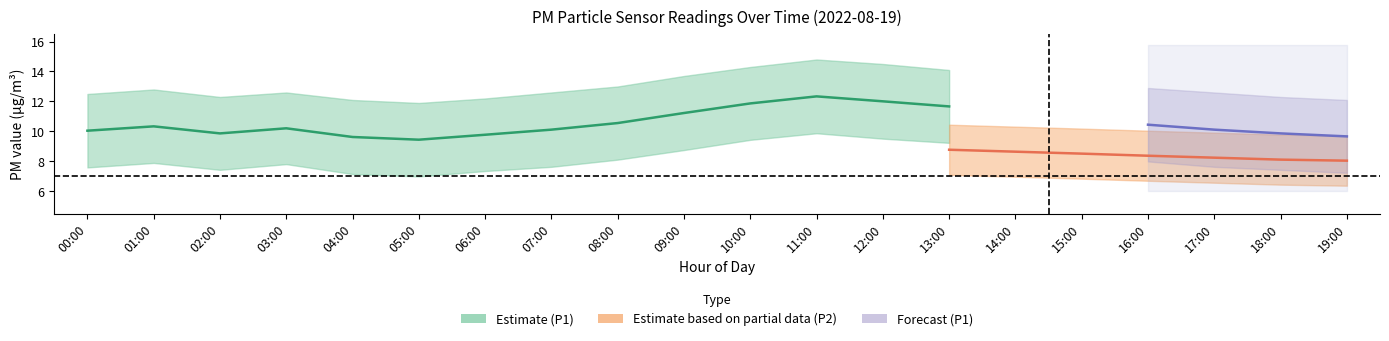

What is the value of the P2_upper point at the 14th from the left?

10.4